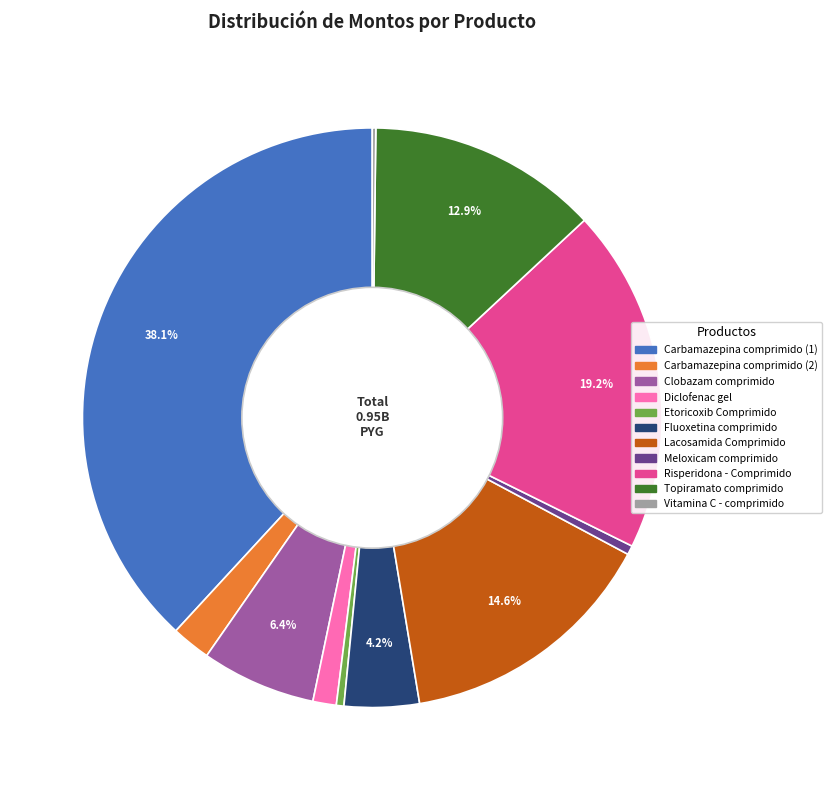

Is there any slice that represents more than half of the pie?

No